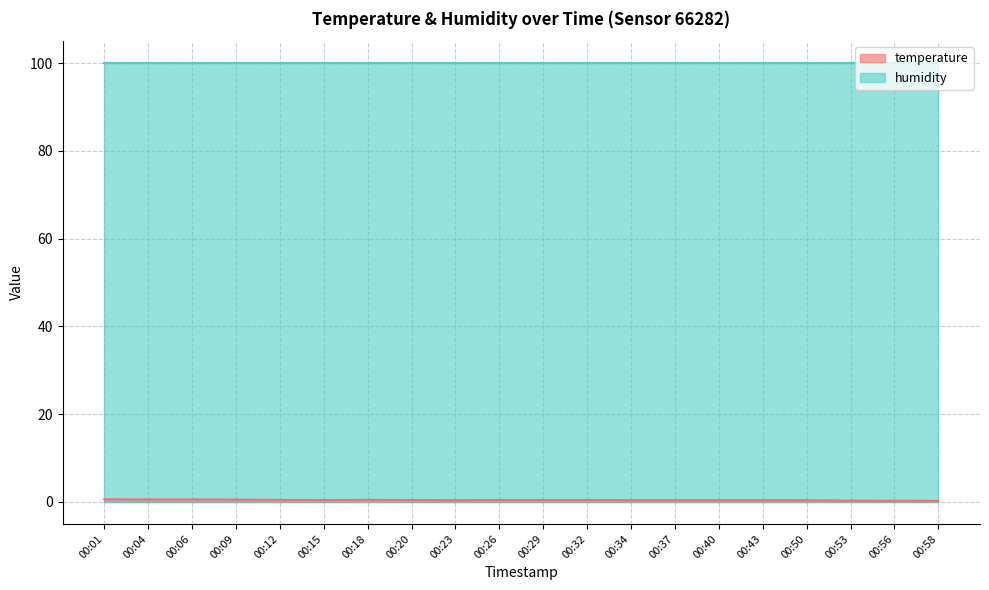

True or false: the data shows 0.7 at 00:18.

False